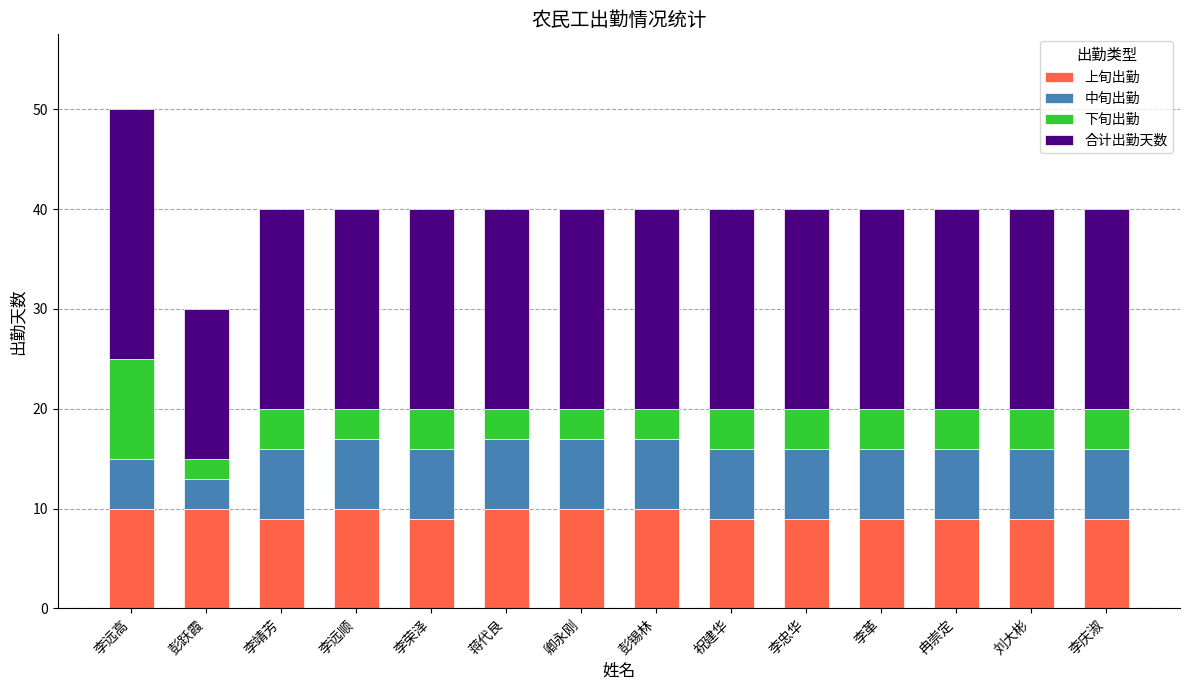

True or false: 上旬出勤 has a value of 14 at 李荣泽.

False